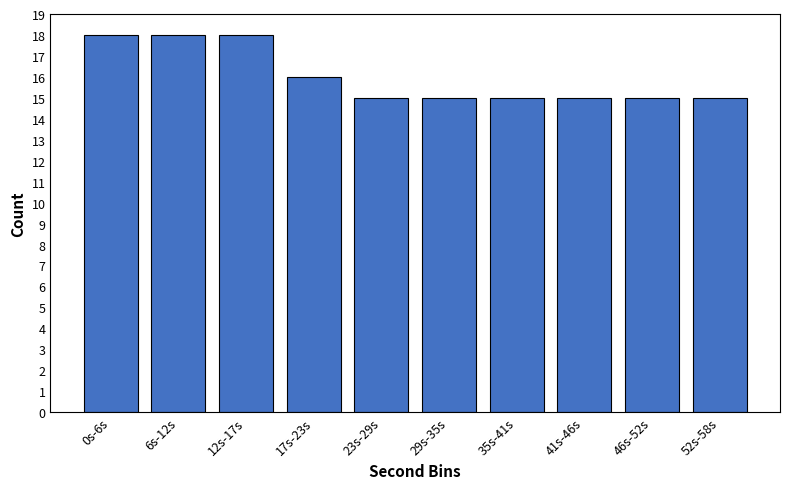

Reading right to left, extract all data points from this chart.

52s-58s=15	46s-52s=15	41s-46s=15	35s-41s=15	29s-35s=15	23s-29s=15	17s-23s=16	12s-17s=18	6s-12s=18	0s-6s=18